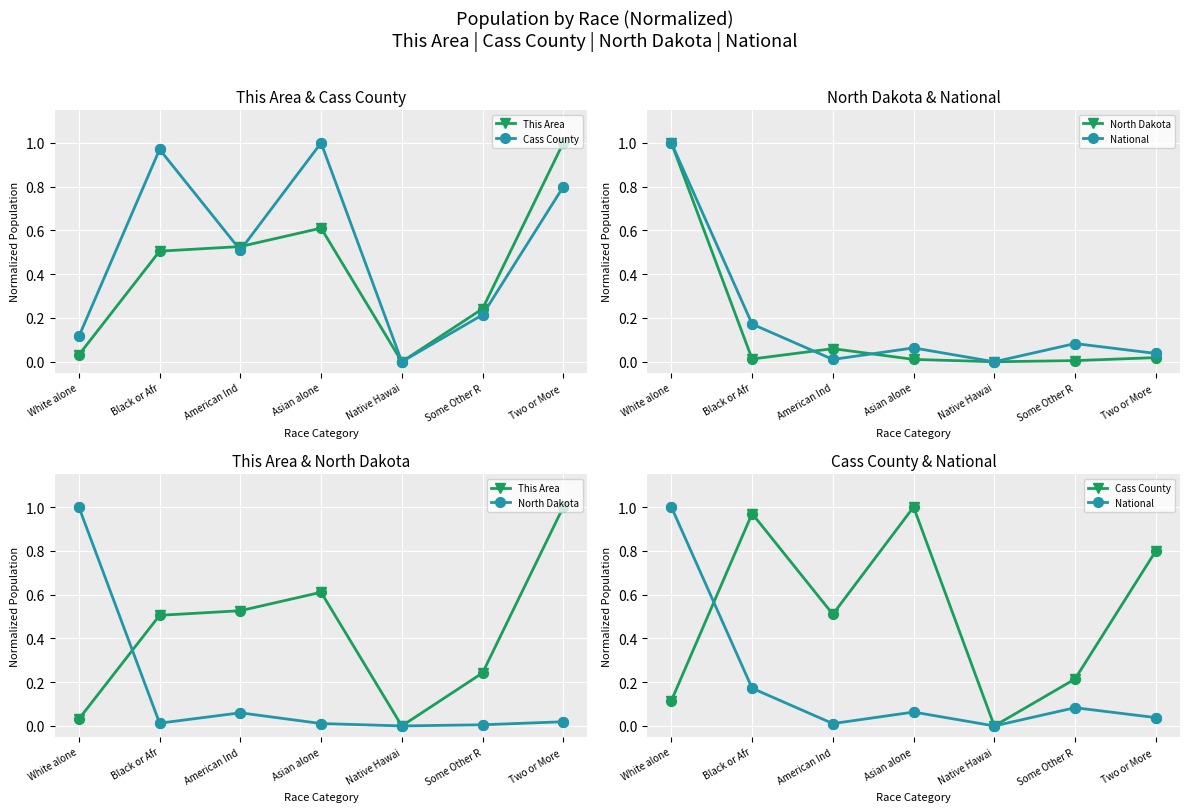

Which series has the widest spread of Y values?

This Area